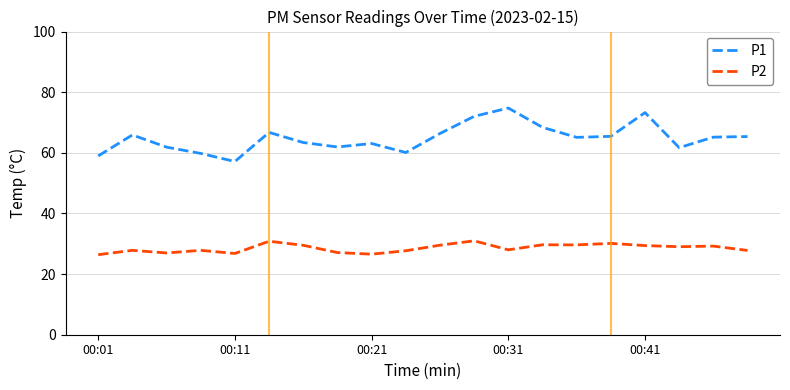

True or false: P1 and P2 cross at least once.

False